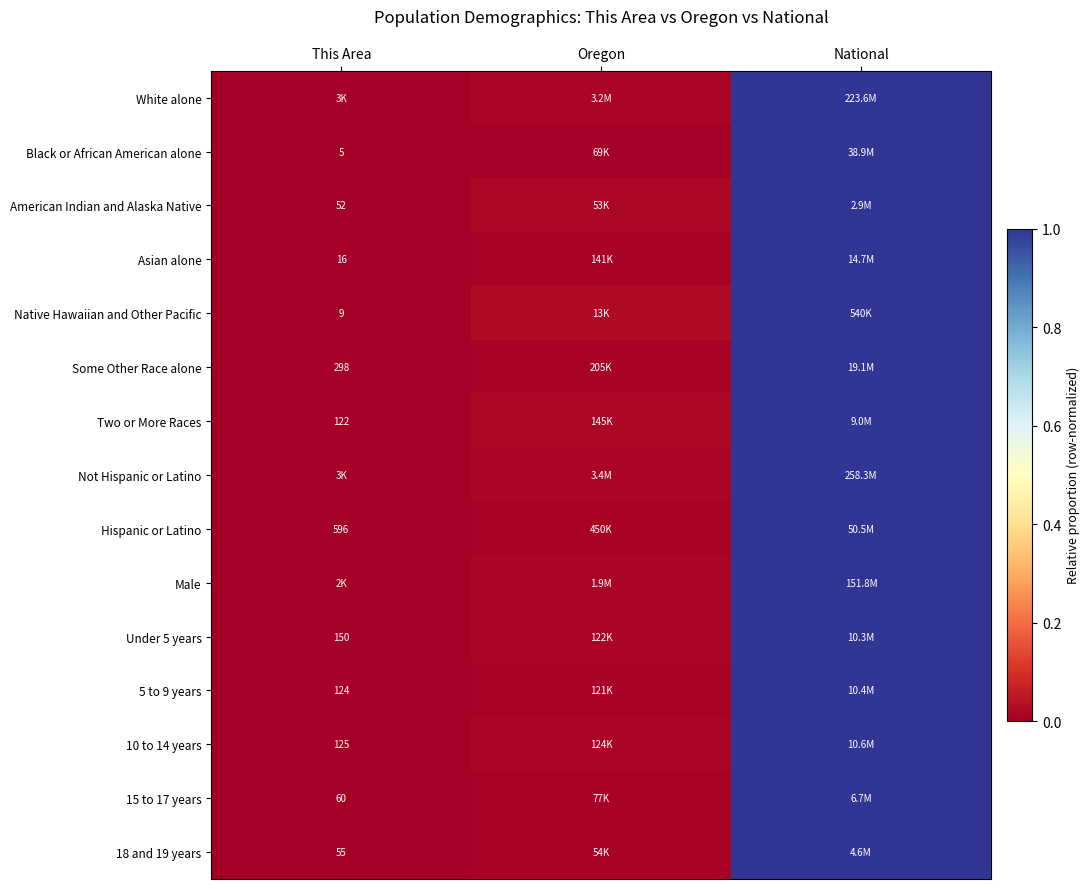

Is the value of Hispanic or Latino at This Area greater than the value of Native Hawaiian and Other Pacific at Oregon?

No